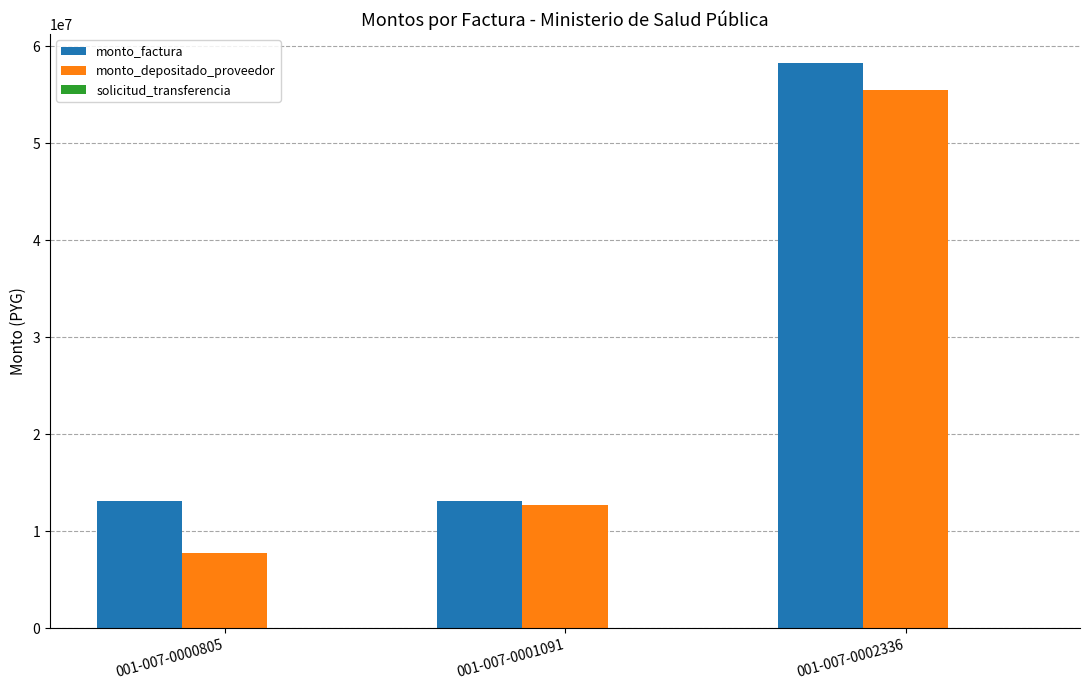

What is the maximum value for monto_factura?

58320000